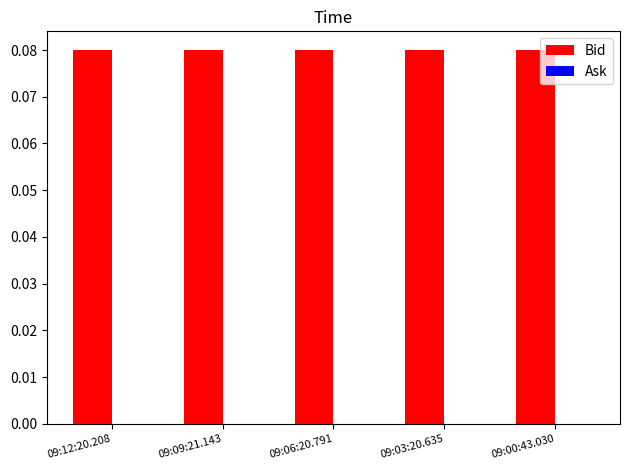

What is the difference between the highest and lowest values at 09:12:20.208?

0.1